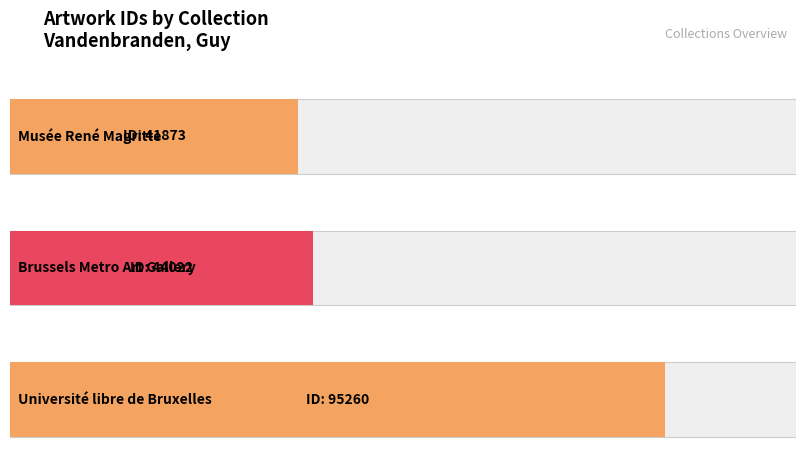

What is the change in value from Musée René Magritte to Université libre de Bruxelles?

+53387